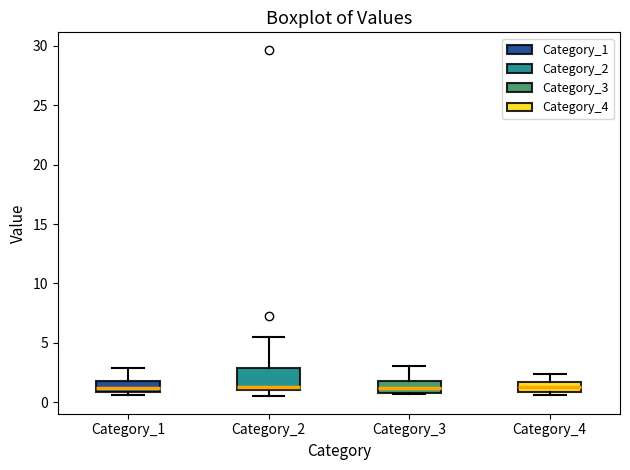

Comparing the boxes themselves (not the whiskers), which one is the tallest?

Category_2